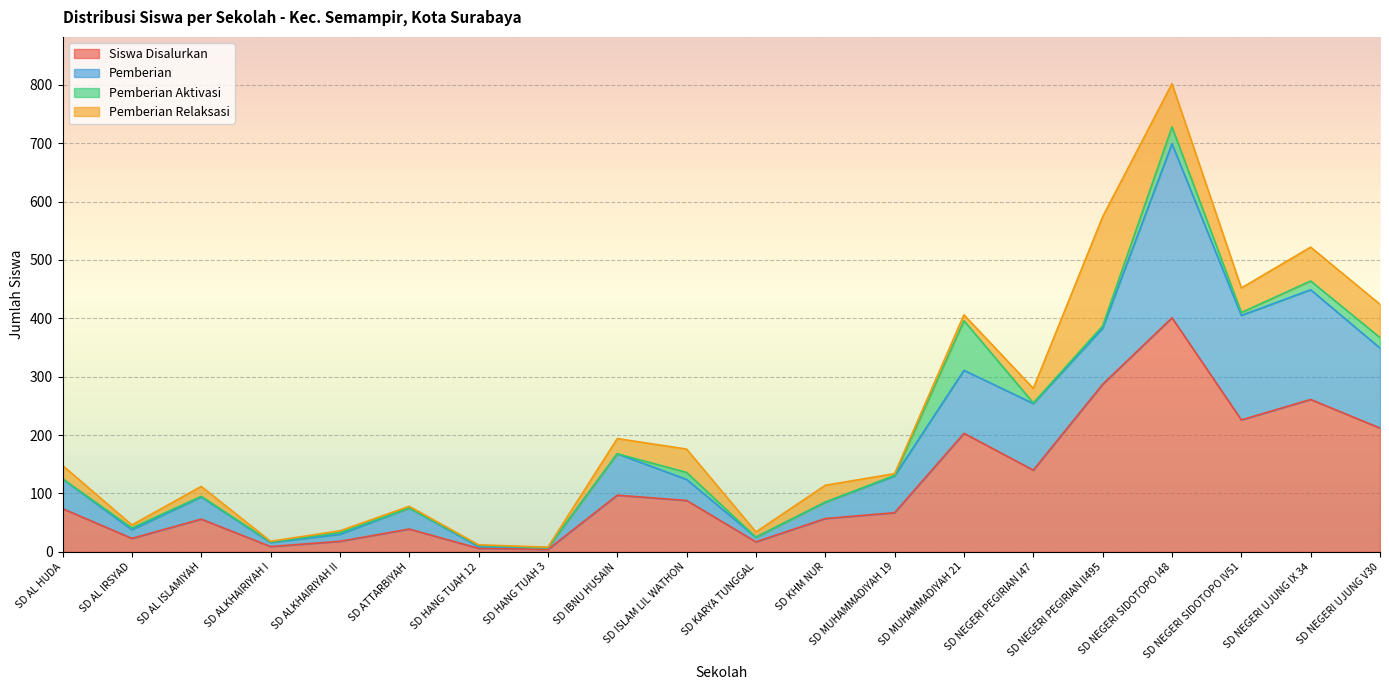

Reading left to right, list all the values displayed in this chart.

Siswa Disalurkan: 74	23	56	9	18	39	6	4	97	88	17	57	67	203	140	287	401	226	261	212
Pemberian: 51	15	38	7	12	36	3	3	71	36	8	28	63	108	114	96	298	179	188	137
Pemberian Aktivasi: 0	3	1	1	3	0	2	0	0	12	0	0	1	85	1	4	29	5	15	18
Pemberian Relaksasi: 23	5	17	1	3	3	1	1	26	40	9	29	3	10	25	187	74	42	58	57